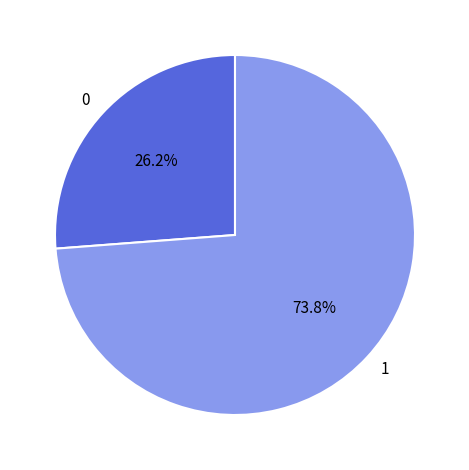

How many slices are in this pie chart?

2